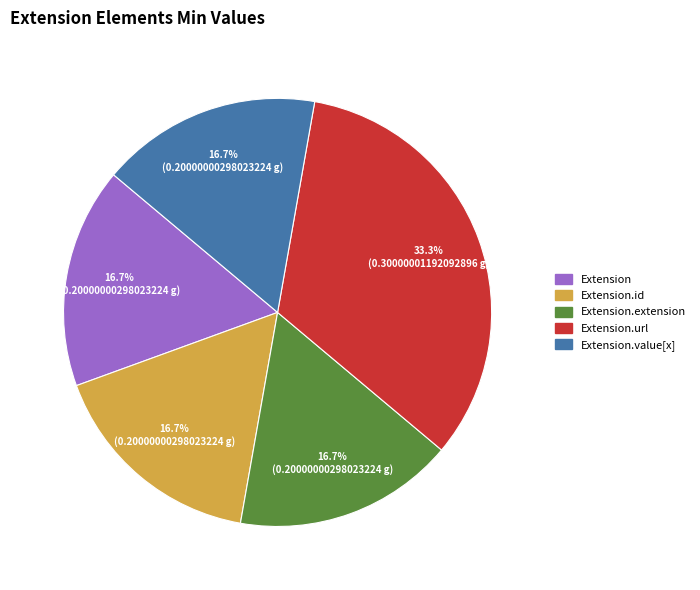

Is there any slice that represents more than half of the pie?

No